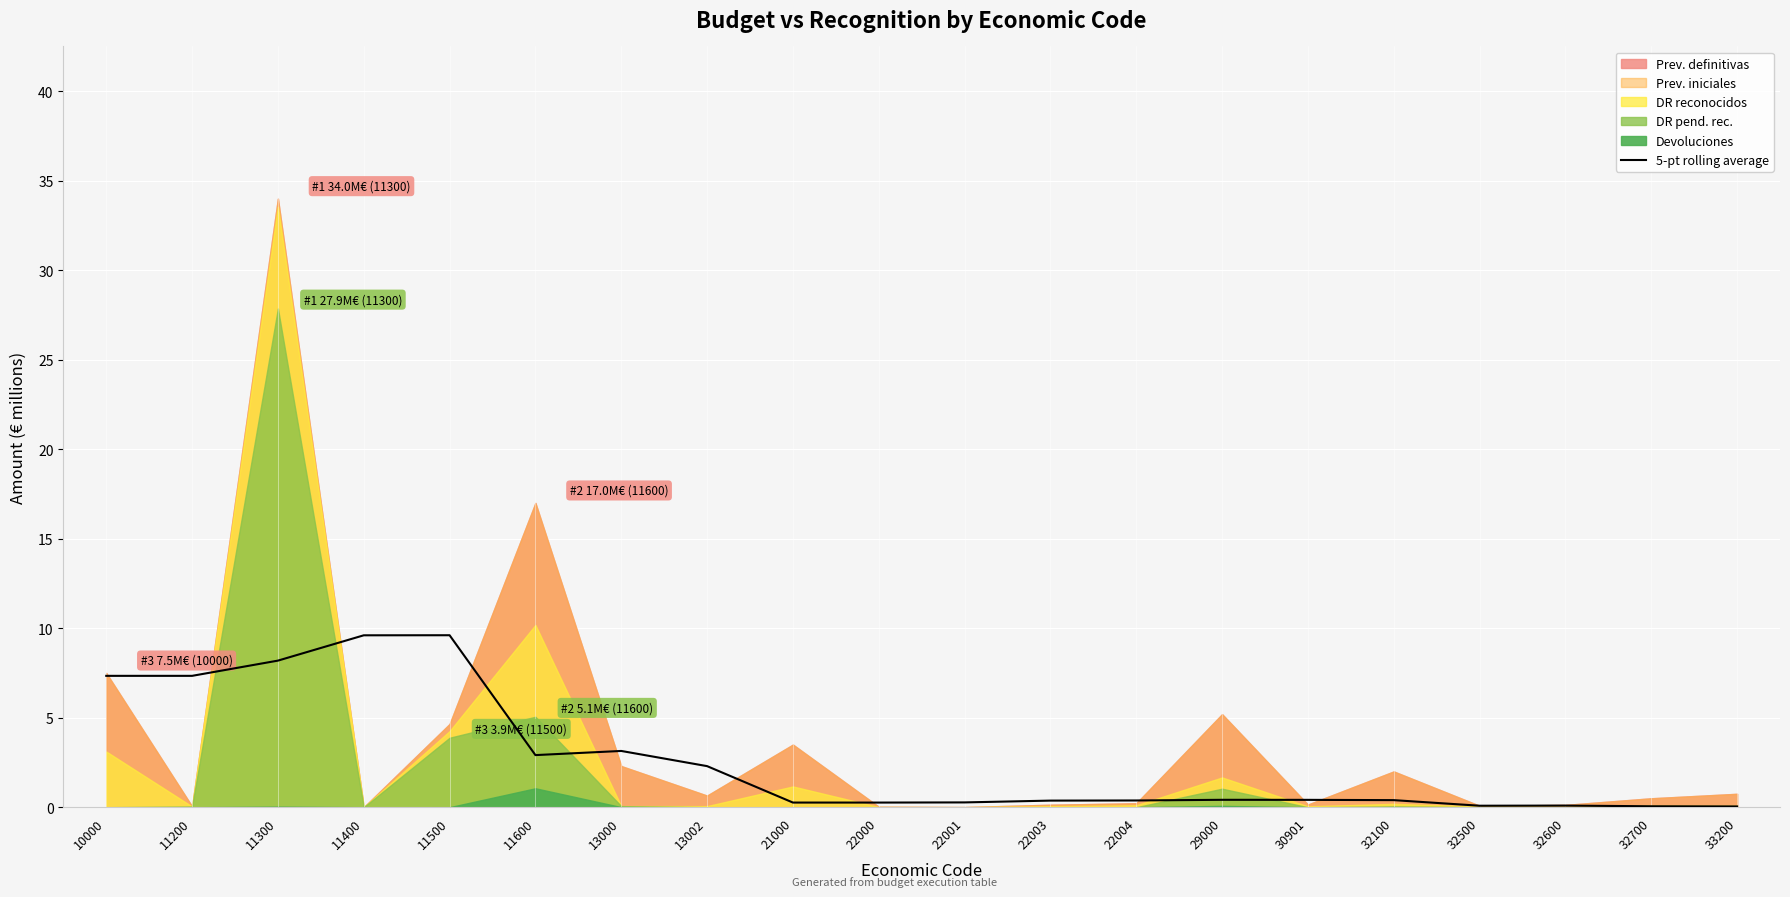

The chart shows a value of 0.0 at 32600. True or false?

False